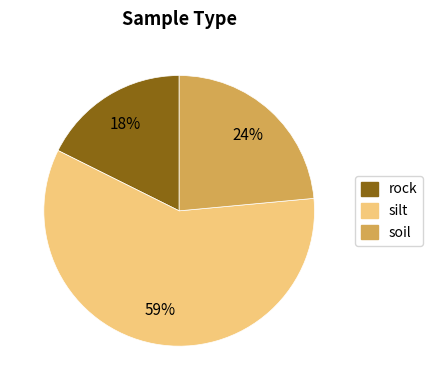

To the nearest percent, what is the difference between the largest and smallest slice percentages?

41%